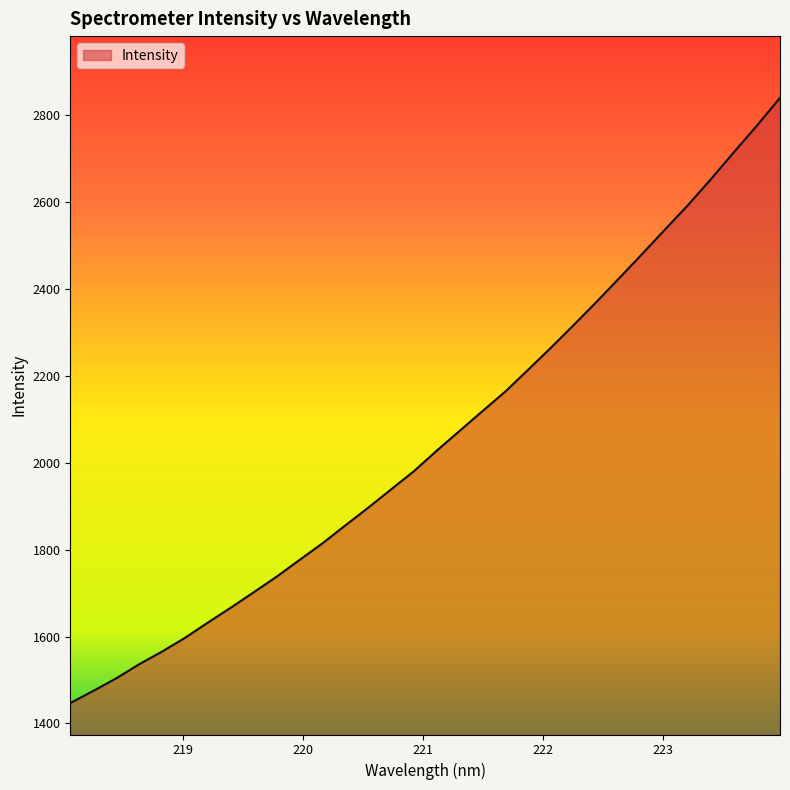

What is the difference between the maximum and minimum values?

1392.3